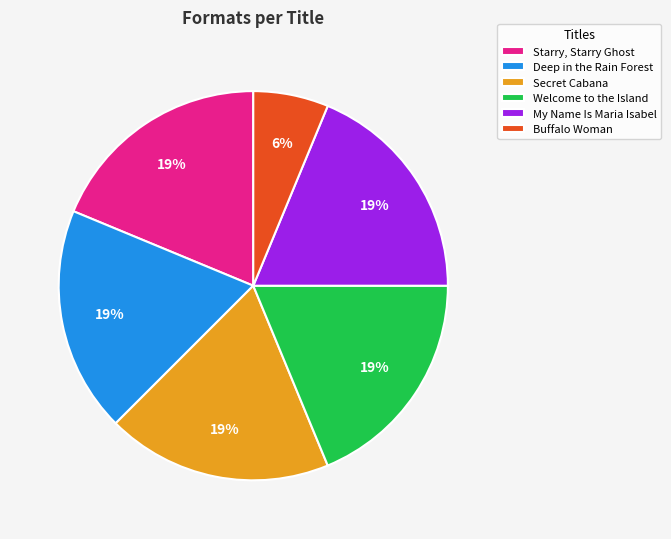

Is the sum of Welcome to the Island and Secret Cabana greater than half?

No